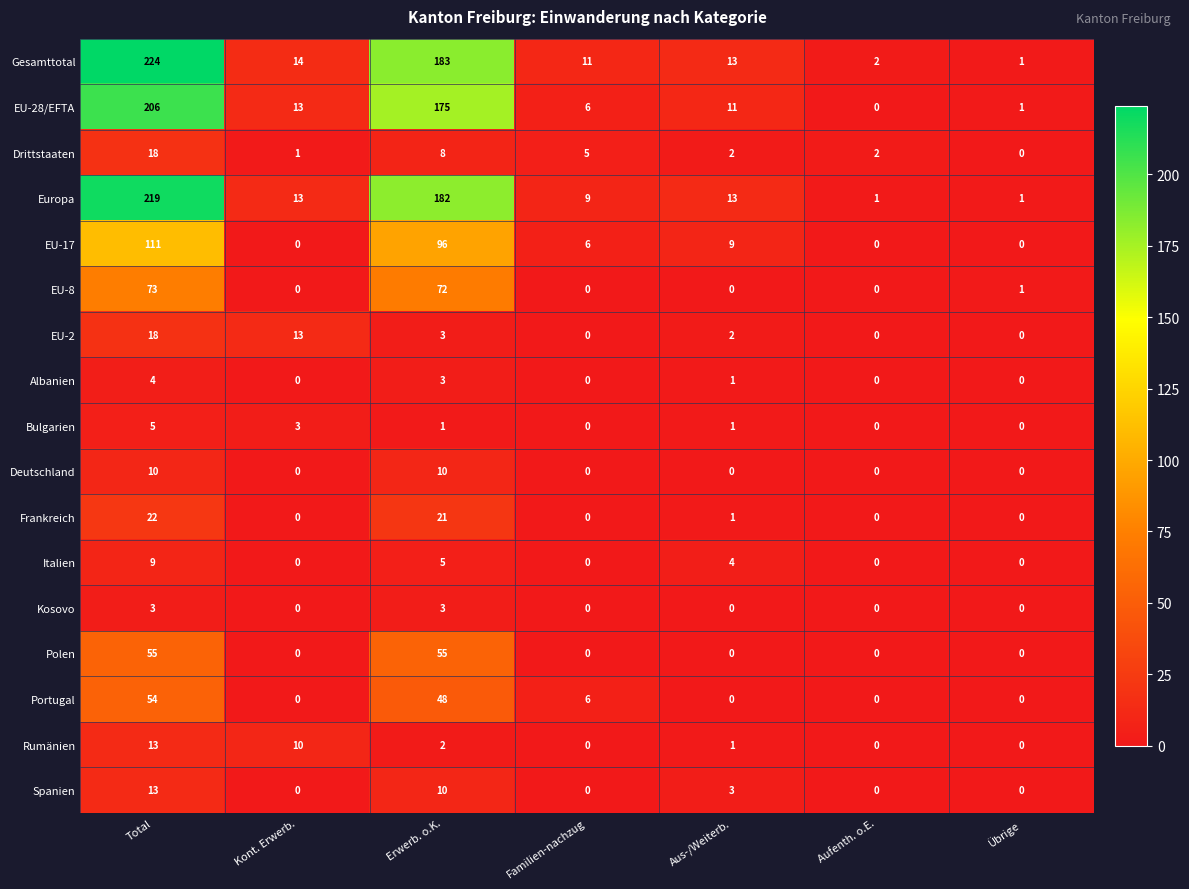

Count the number of categories in the chart.

7